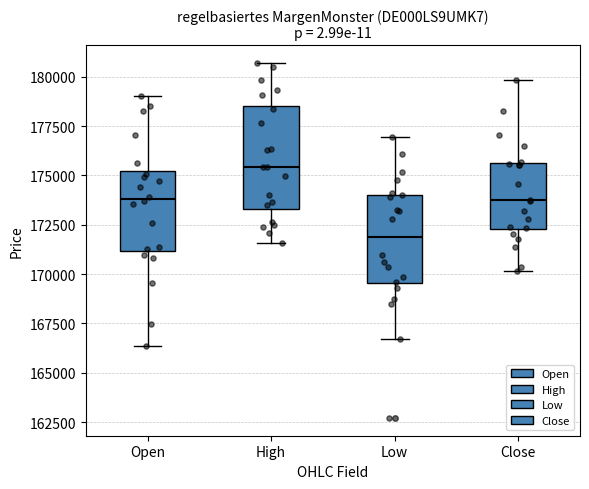

Reading left to right, read every box against the y-axis: the position of its median line, the range the box covers, and the ends of its whiskers. The values are not printed on the chart, so give them approximately, as read against the axis.

Open: median 174000, box 171000 to 175000, whiskers 166500 to 179000
High: median 175500, box 173500 to 178500, whiskers 171500 to 180500
Low: median 172000, box 169500 to 174000, whiskers 166500 to 177000
Close: median 173500, box 172500 to 175500, whiskers 170000 to 180000